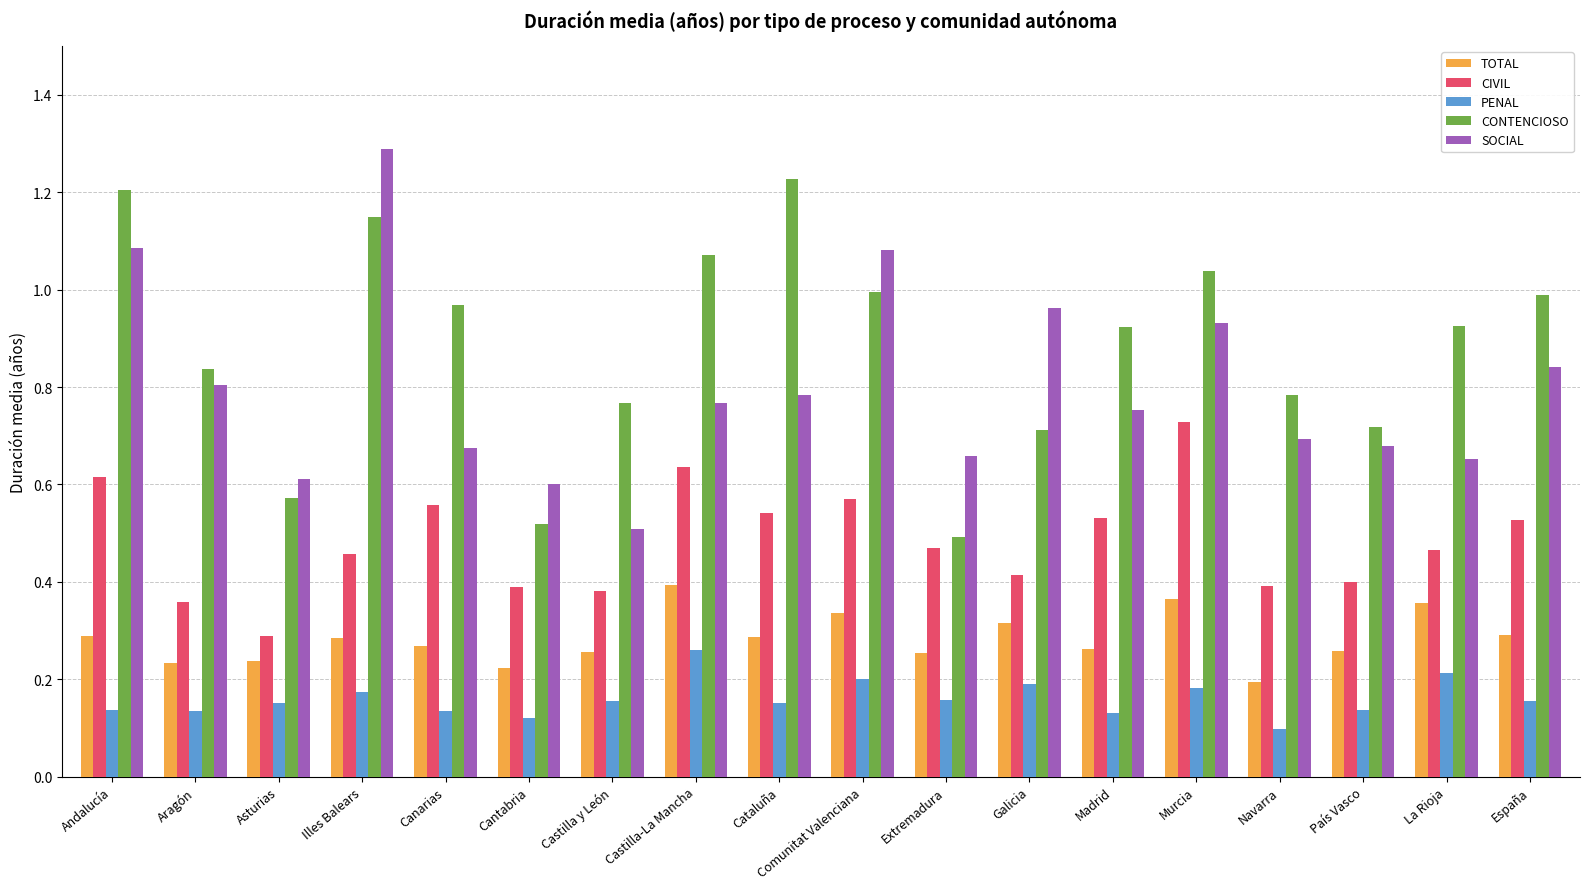

Is it true that PENAL equals 0.3 at Extremadura?

False